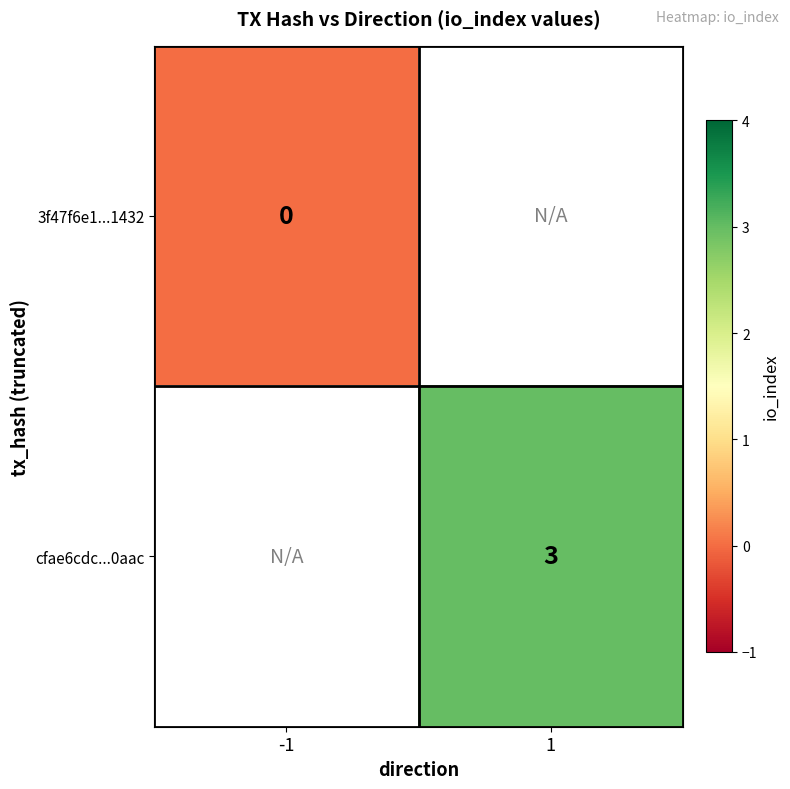

The value of cfae6cdc...0aac at 1 is 3. True or false?

True